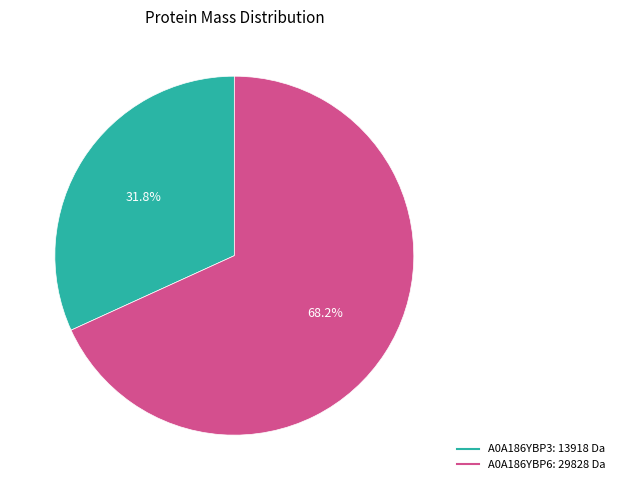

Is there a majority slice in this chart?

Yes